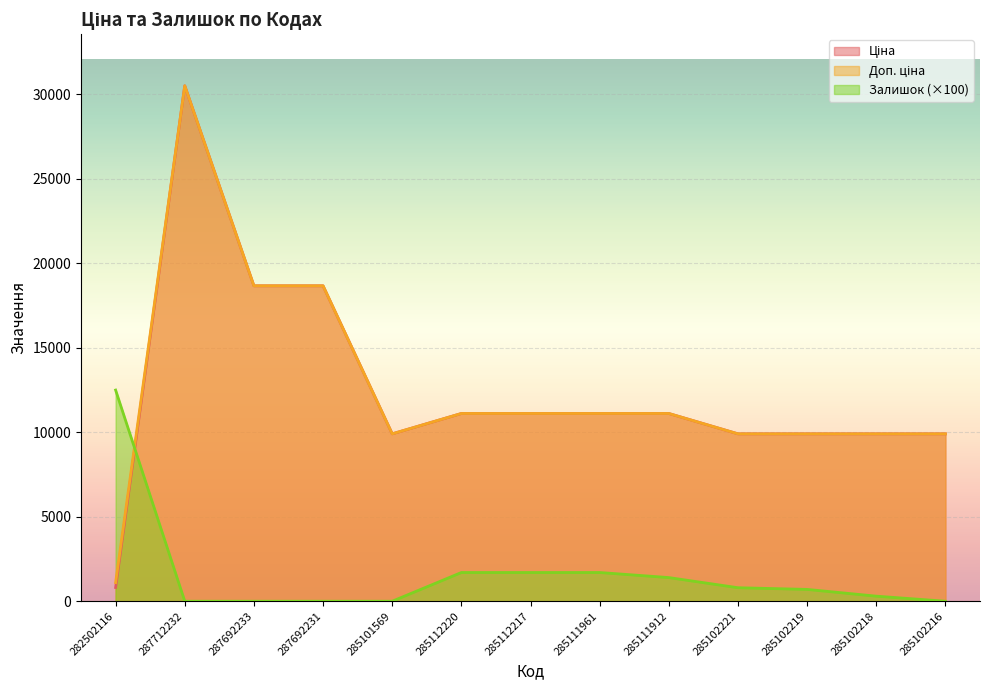

The Ціна series shows 9908.5 at 285102221. True or false?

True